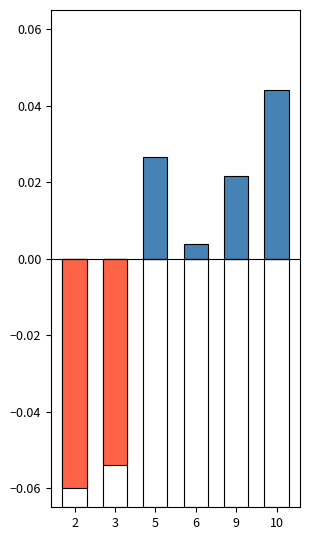

At which category does the chart reach its peak across all series?

10